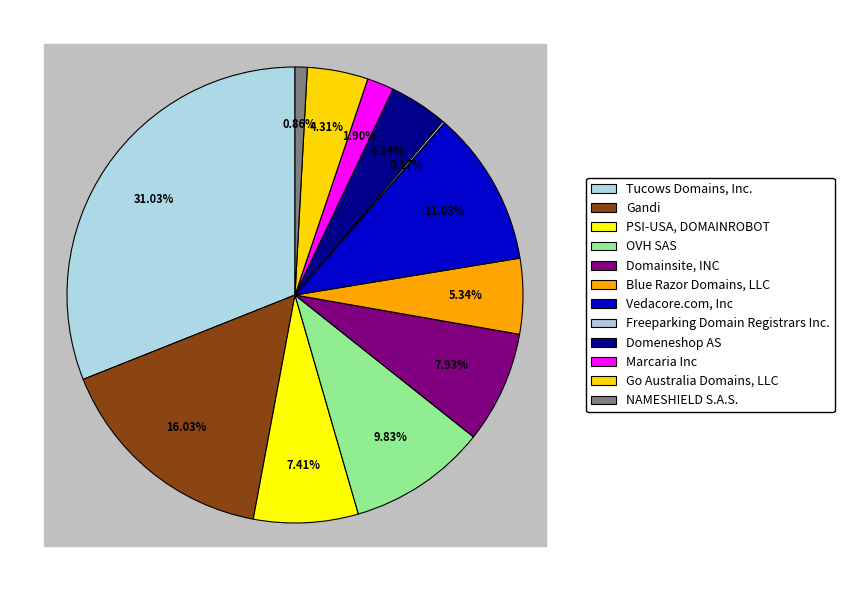

How many segments does this pie chart have?

12